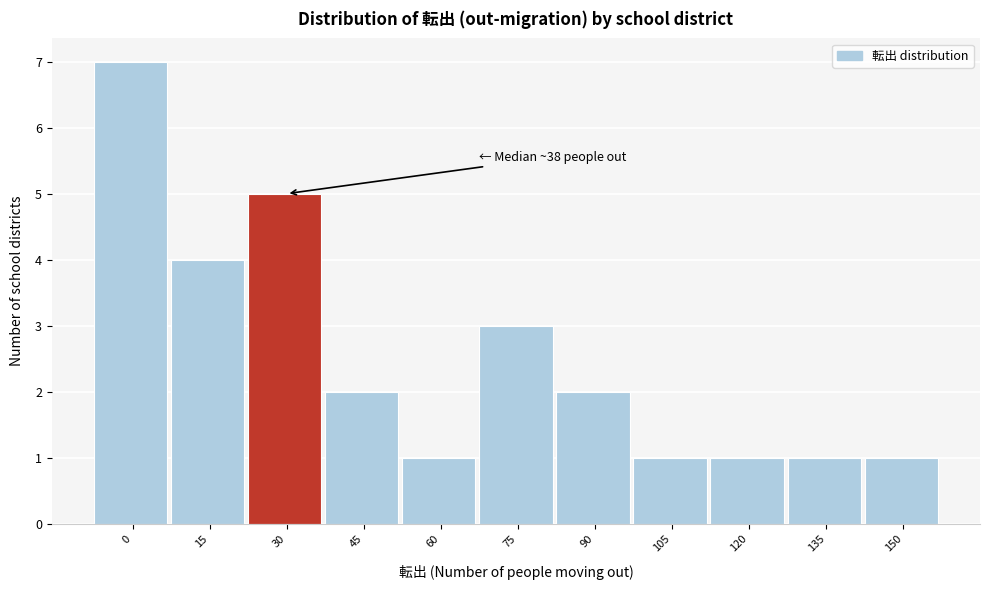

Reading left to right, what are all the values shown in this chart?

0=7	15=4	30=5	45=2	60=1	75=3	90=2	105=1	120=1	135=1	150=1